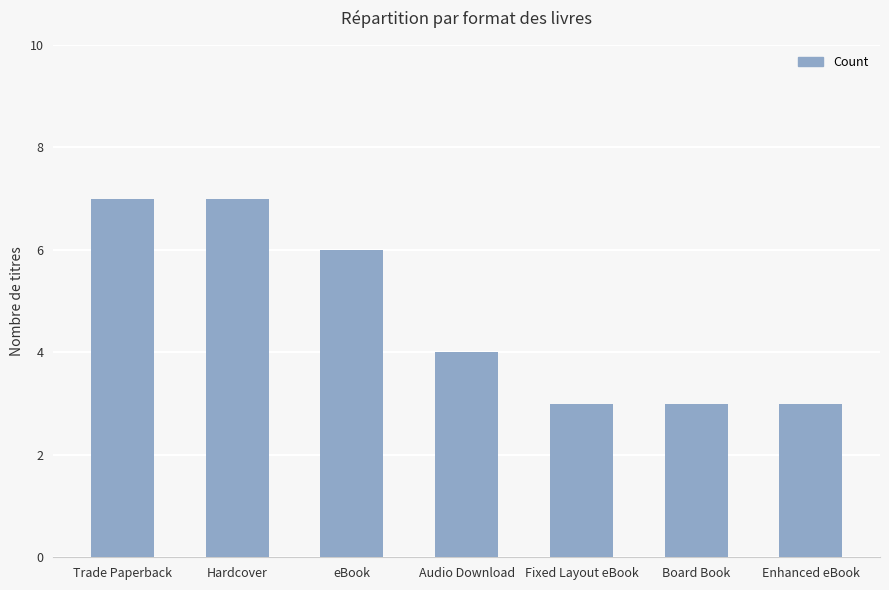

Which has a higher value, Board Book or Hardcover?

Hardcover